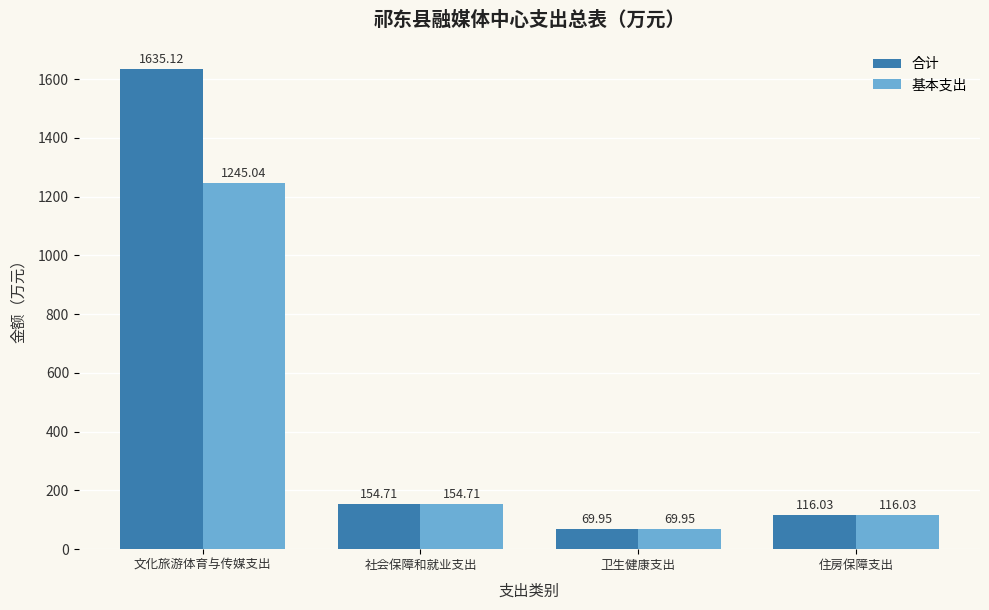

Which series has the widest spread of values?

合计